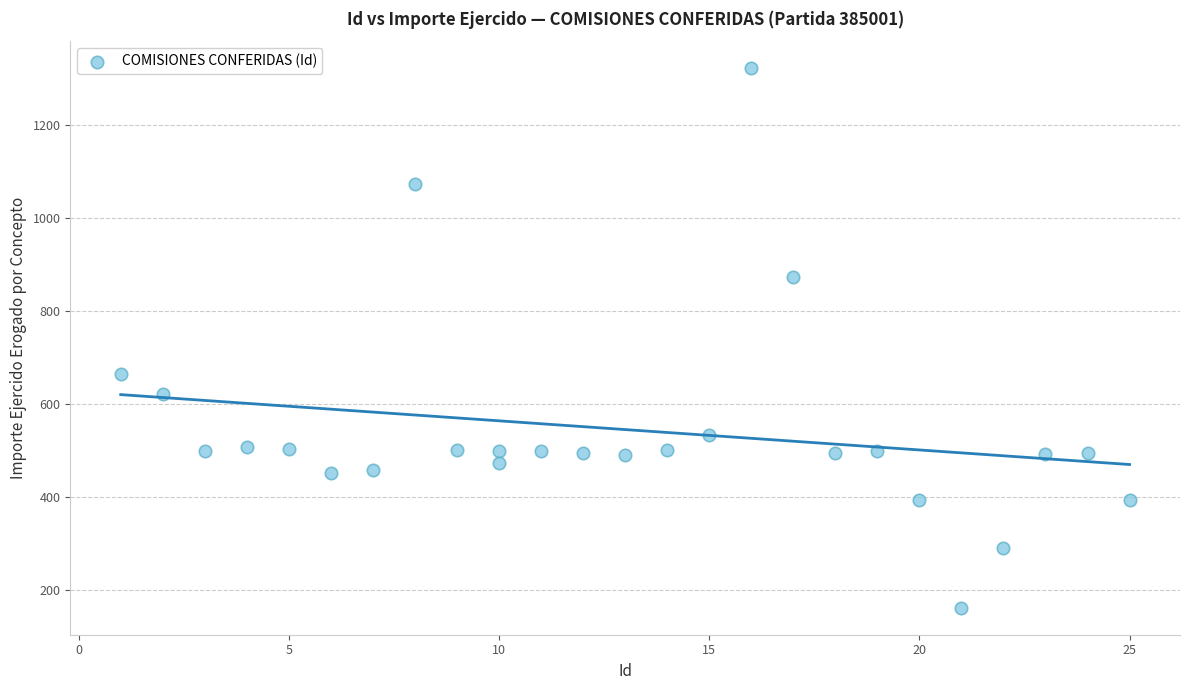

What Y value in the scatter plot is closest to 742?

665.0